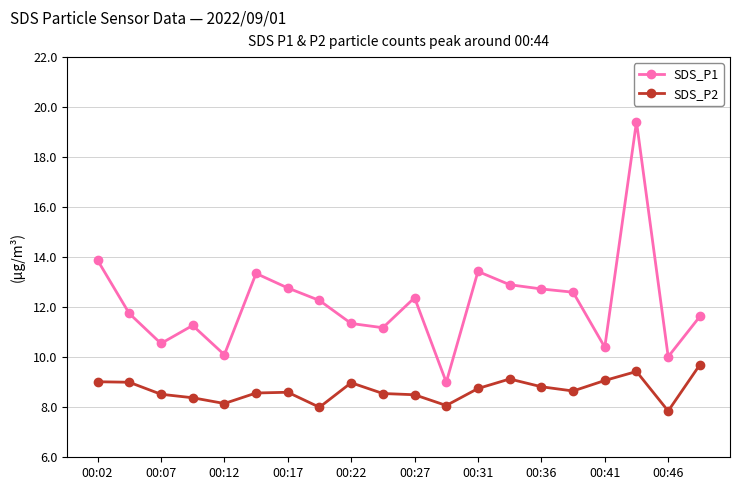

Rank the series by their average value, from highest to lowest.

SDS_P1, SDS_P2